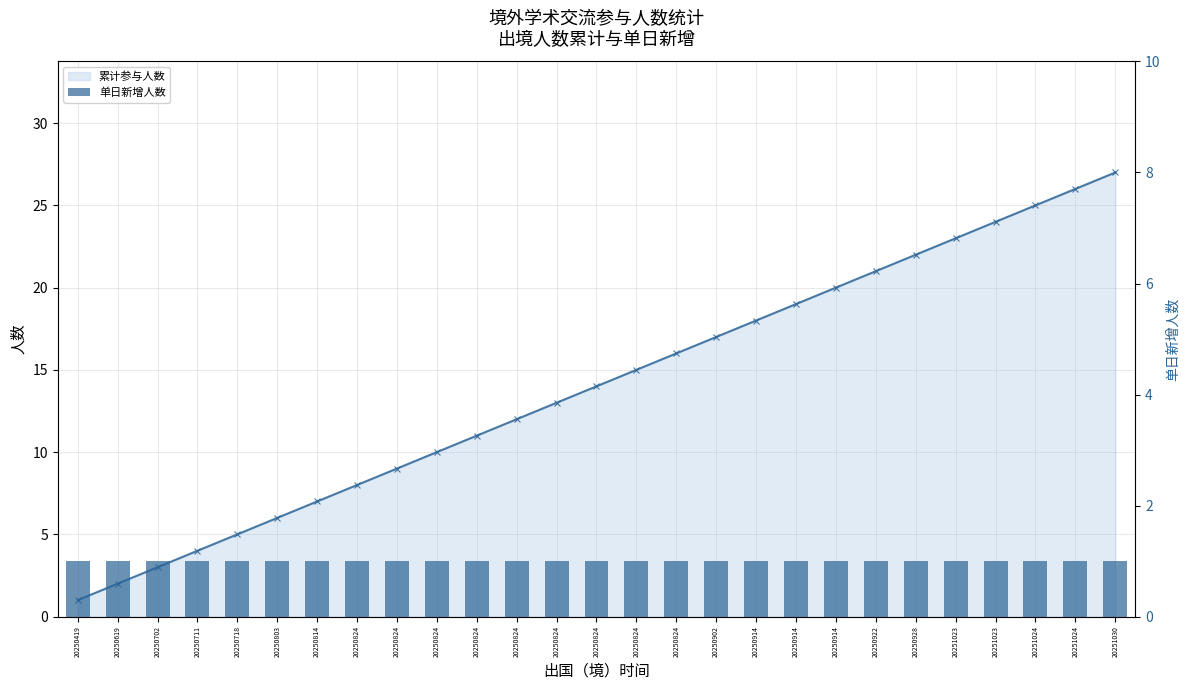

What is the value of the 累计参与人数 bar at the 21st from the left?

21